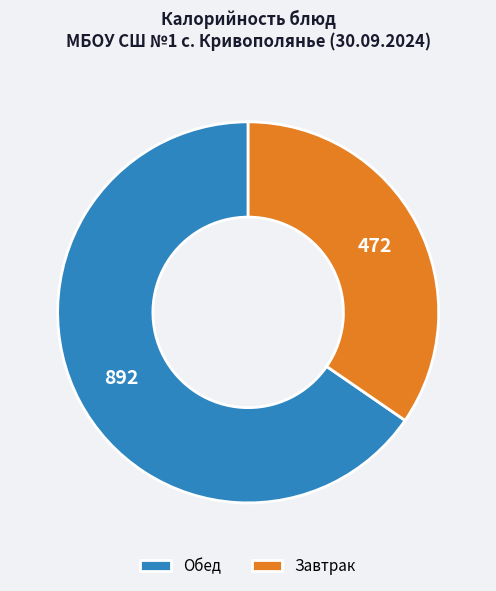

Which slice represents more than half of the pie?

Обед